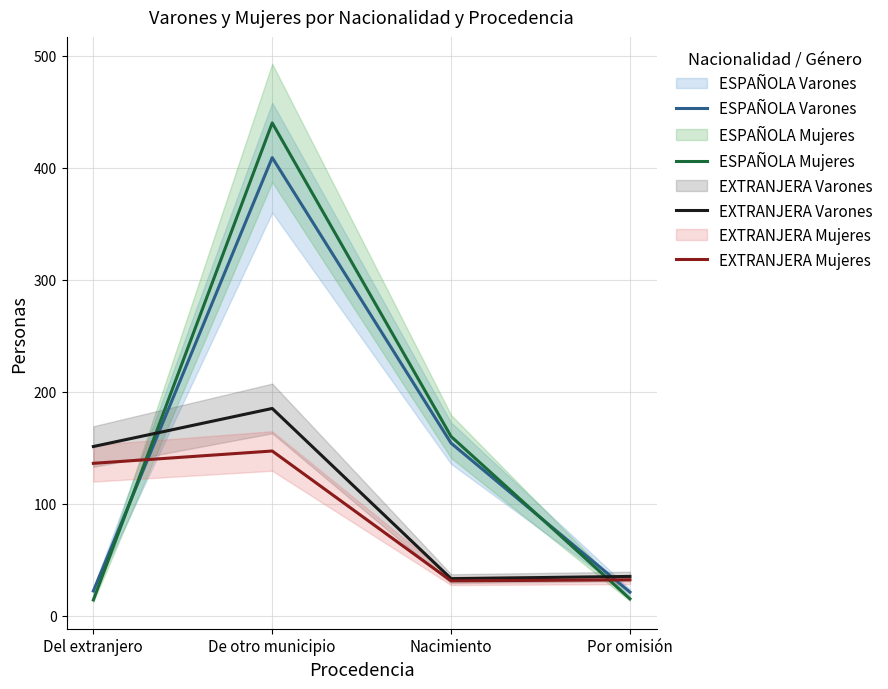

Is this an area chart (filled region under the line)?

No